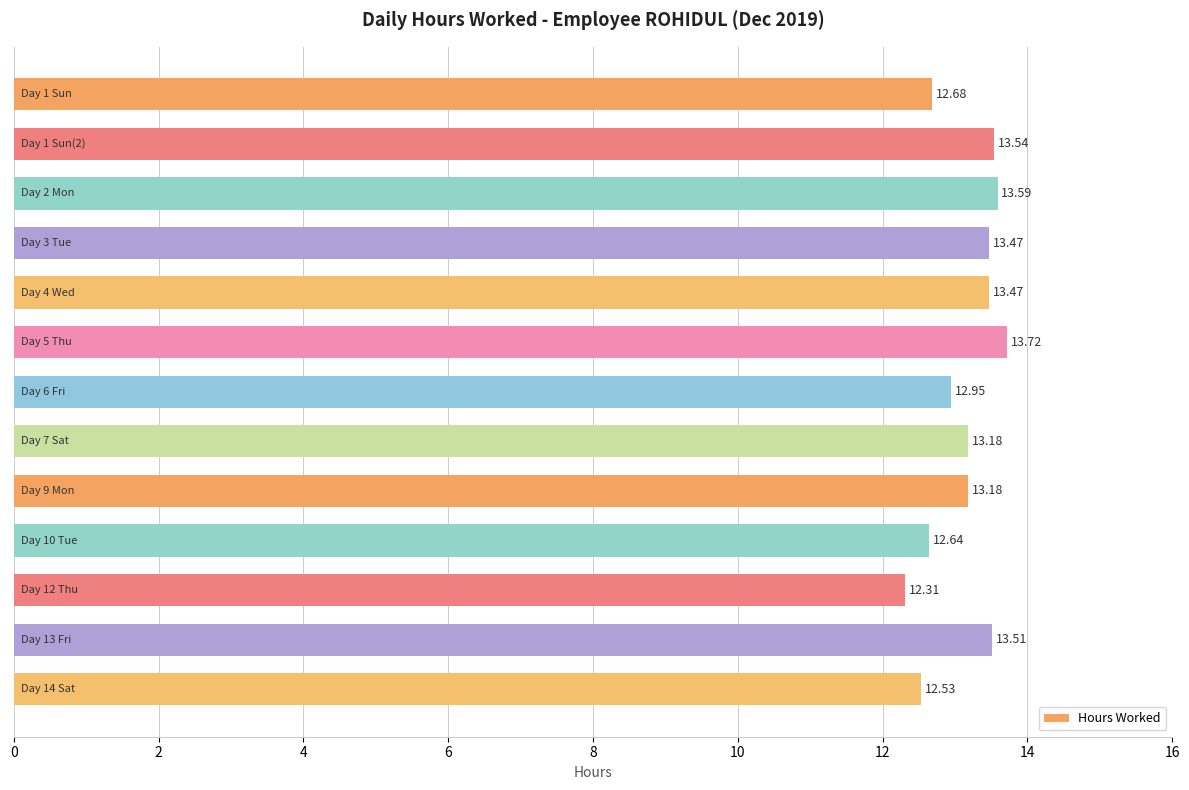

What is the difference between the maximum and minimum values?

1.4